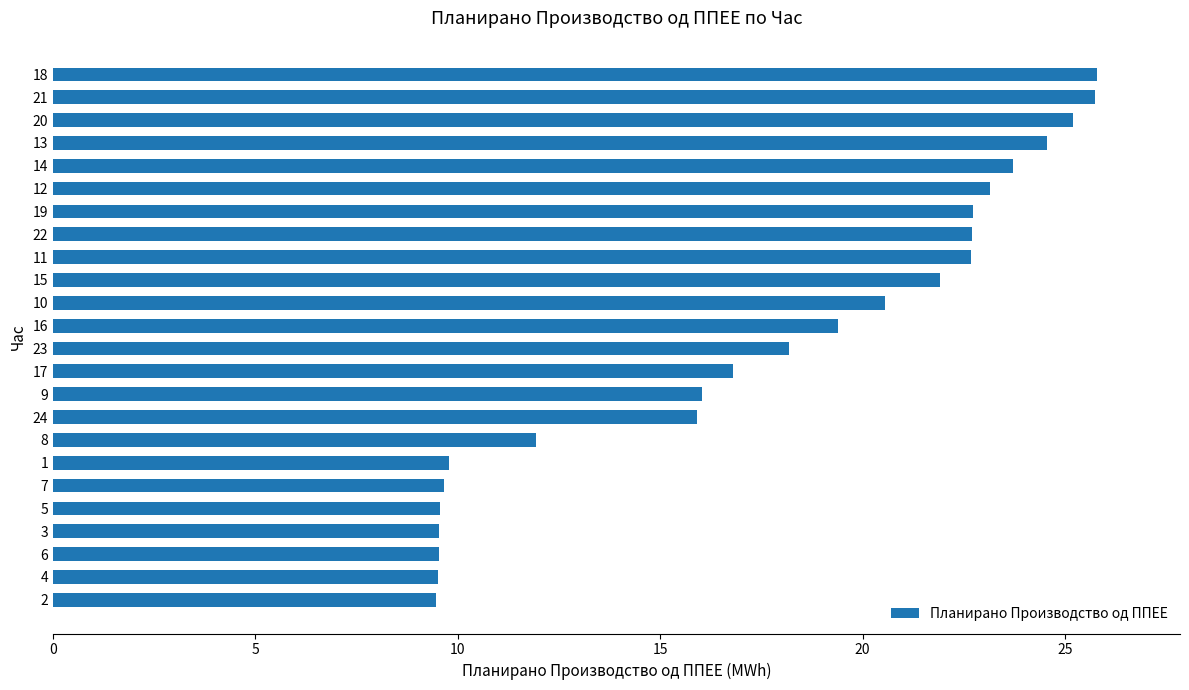

Which has a higher value, 14 or 6?

14